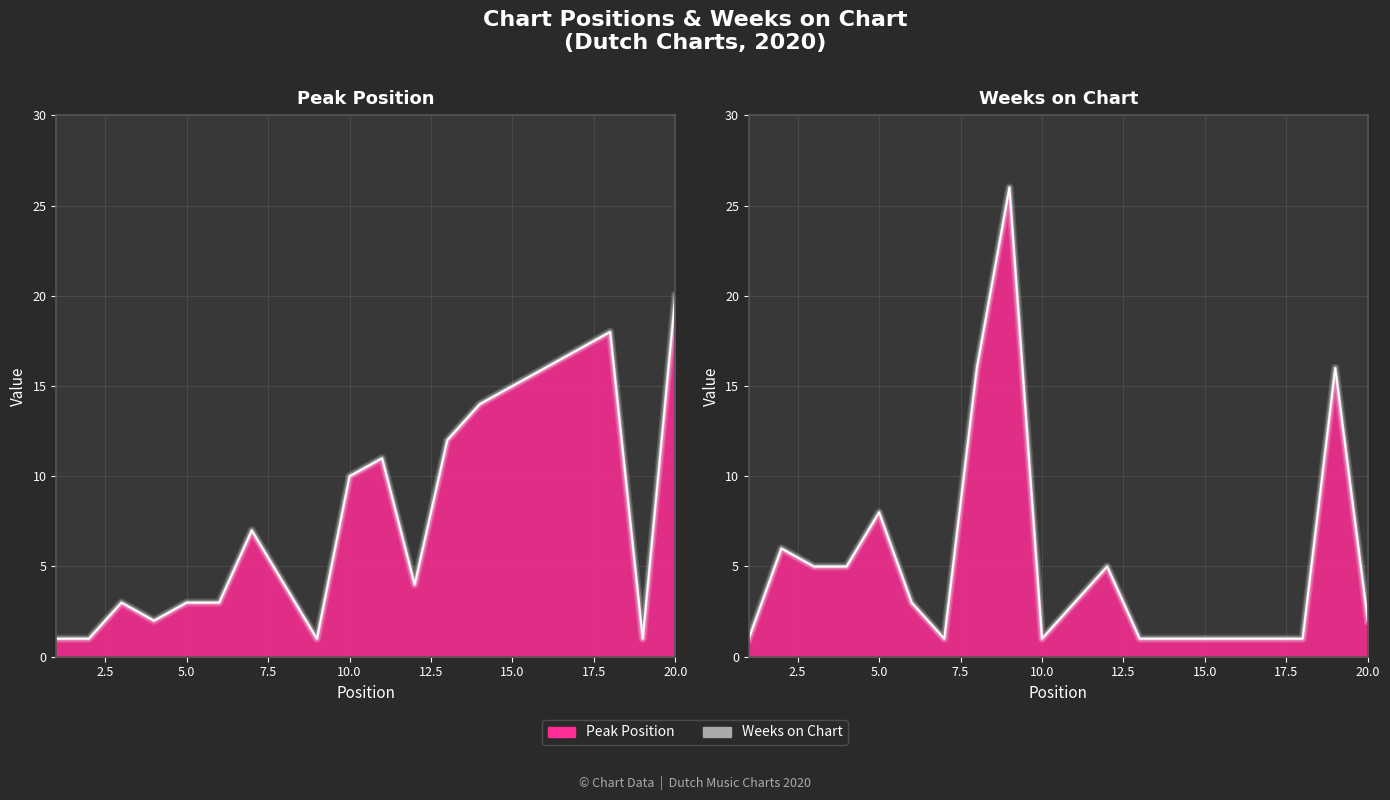

The value of Weeks on Chart at 11 is 3. True or false?

True